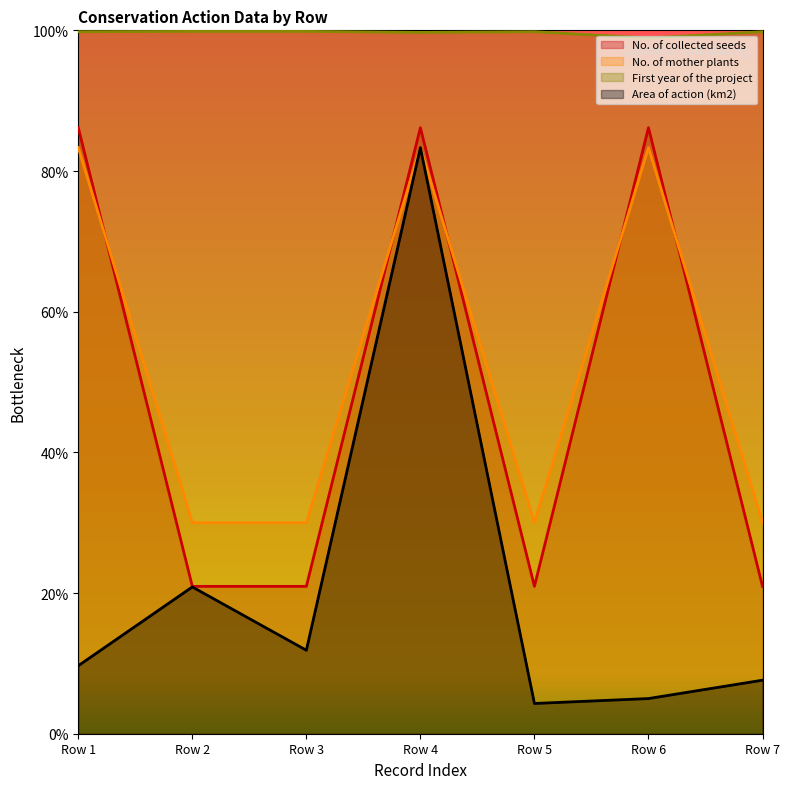

Reading right to left, transcribe all the data shown in this chart.

No. of collected seeds: 0.2	0.9	0.2	0.9	0.2	0.2	0.9
No. of mother plants: 0.3	0.8	0.3	0.8	0.3	0.3	0.8
First year of the project: 1.0	1.0	1.0	1.0	1.0	1.0	1.0
Area of action (km2): 0.1	0.1	0.0	0.8	0.1	0.2	0.1